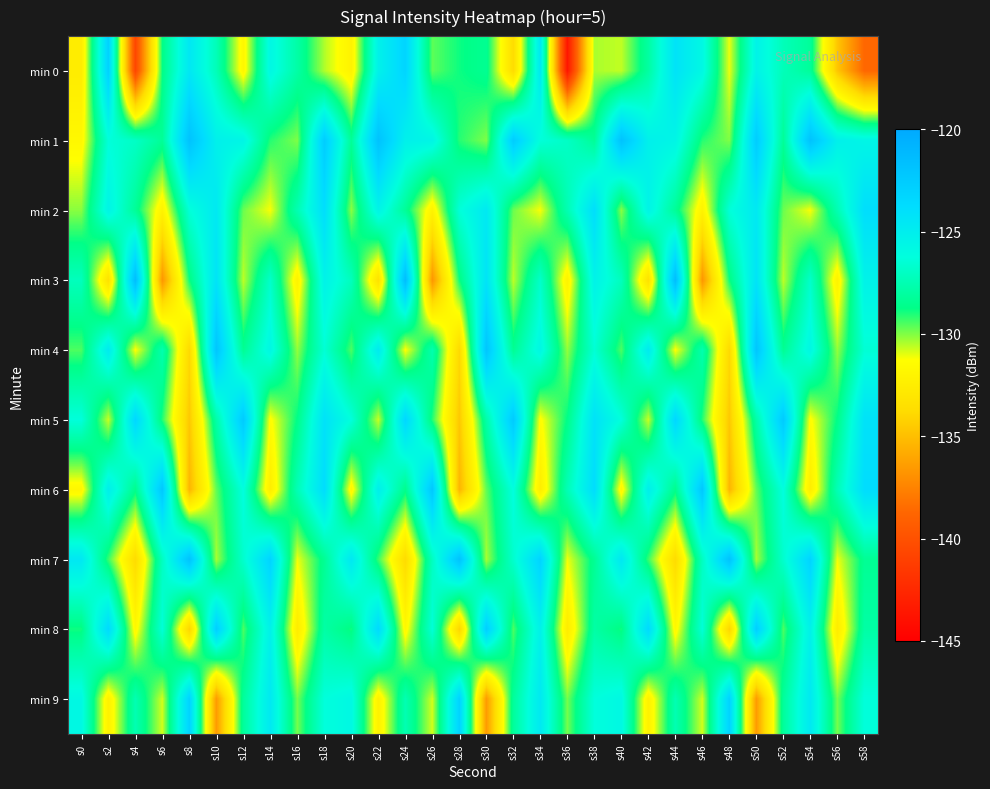

Reading left to right, what are all the values shown in this chart?

min 0: s0=-132.6	s2=-123.0	s4=-140.7	s6=-128.8	s8=-124.6	s10=-127.3	s12=-131.8	s14=-125.8	s16=-127.9	s18=-130.5	s20=-132.1	s22=-125.3	s24=-123.2	s26=-129.7	s28=-128.9	s30=-128.4	s32=-133.8	s34=-124.6	s36=-143.7	s38=-130.4	s40=-130.6	s42=-128.0	s44=-124.3	s46=-125.8	s48=-131.1	s50=-125.4	s52=-127.3	s54=-128.2	s56=-134.7	s58=-138.7
min 1: s0=-131.7	s2=-126.4	s4=-126.9	s6=-128.3	s8=-121.9	s10=-125.2	s12=-125.6	s14=-129.1	s16=-130.0	s18=-122.6	s20=-128.3	s22=-121.9	s24=-125.2	s26=-125.6	s28=-129.1	s30=-130.0	s32=-122.6	s34=-126.4	s36=-126.9	s38=-128.3	s40=-121.9	s42=-125.2	s44=-125.6	s46=-129.1	s48=-130.0	s50=-122.6	s52=-128.3	s54=-121.9	s56=-125.2	s58=-125.6
min 2: s0=-130.1	s2=-125.5	s4=-128.3	s6=-132.1	s8=-126.4	s10=-124.7	s12=-129.8	s14=-131.2	s16=-127.5	s18=-123.9	s20=-130.1	s22=-125.5	s24=-128.3	s26=-132.1	s28=-126.4	s30=-124.7	s32=-129.8	s34=-131.2	s36=-127.5	s38=-123.9	s40=-130.1	s42=-125.5	s44=-128.3	s46=-132.1	s48=-126.4	s50=-124.7	s52=-129.8	s54=-131.2	s56=-127.5	s58=-123.9
min 3: s0=-127.2	s2=-133.4	s4=-121.5	s6=-136.7	s8=-128.9	s10=-124.3	s12=-130.6	s14=-126.8	s16=-132.1	s18=-125.4	s20=-127.2	s22=-133.4	s24=-121.5	s26=-136.7	s28=-128.9	s30=-124.3	s32=-130.6	s34=-126.8	s36=-132.1	s38=-125.4	s40=-127.2	s42=-133.4	s44=-121.5	s46=-136.7	s48=-128.9	s50=-124.3	s52=-130.6	s54=-126.8	s56=-132.1	s58=-125.4
min 4: s0=-129.5	s2=-124.8	s4=-131.3	s6=-127.6	s8=-133.9	s10=-122.1	s12=-128.4	s14=-125.7	s16=-130.2	s18=-126.5	s20=-129.5	s22=-124.8	s24=-131.3	s26=-127.6	s28=-133.9	s30=-122.1	s32=-128.4	s34=-125.7	s36=-130.2	s38=-126.5	s40=-129.5	s42=-124.8	s44=-131.3	s46=-127.6	s48=-133.9	s50=-122.1	s52=-128.4	s54=-125.7	s56=-130.2	s58=-126.5
min 5: s0=-126.3	s2=-130.7	s4=-123.4	s6=-129.1	s8=-134.6	s10=-127.8	s12=-122.5	s14=-131.4	s16=-128.7	s18=-124.2	s20=-126.3	s22=-130.7	s24=-123.4	s26=-129.1	s28=-134.6	s30=-127.8	s32=-122.5	s34=-131.4	s36=-128.7	s38=-124.2	s40=-126.3	s42=-130.7	s44=-123.4	s46=-129.1	s48=-134.6	s50=-127.8	s52=-122.5	s54=-131.4	s56=-128.7	s58=-124.2
min 6: s0=-131.8	s2=-125.1	s4=-128.6	s6=-122.3	s8=-135.4	s10=-129.7	s12=-126.2	s14=-132.5	s16=-127.4	s18=-123.8	s20=-131.8	s22=-125.1	s24=-128.6	s26=-122.3	s28=-135.4	s30=-129.7	s32=-126.2	s34=-132.5	s36=-127.4	s38=-123.8	s40=-131.8	s42=-125.1	s44=-128.6	s46=-122.3	s48=-135.4	s50=-129.7	s52=-126.2	s54=-132.5	s56=-127.4	s58=-123.8
min 7: s0=-124.6	s2=-129.3	s4=-133.8	s6=-127.1	s8=-121.9	s10=-130.4	s12=-126.7	s14=-123.2	s16=-131.1	s18=-128.4	s20=-124.6	s22=-129.3	s24=-133.8	s26=-127.1	s28=-121.9	s30=-130.4	s32=-126.7	s34=-123.2	s36=-131.1	s38=-128.4	s40=-124.6	s42=-129.3	s44=-133.8	s46=-127.1	s48=-121.9	s50=-130.4	s52=-126.7	s54=-123.2	s56=-131.1	s58=-128.4
min 8: s0=-128.9	s2=-123.6	s4=-131.7	s6=-126.4	s8=-134.1	s10=-122.8	s12=-129.5	s14=-125.3	s16=-132.6	s18=-127.9	s20=-128.9	s22=-123.6	s24=-131.7	s26=-126.4	s28=-134.1	s30=-122.8	s32=-129.5	s34=-125.3	s36=-132.6	s38=-127.9	s40=-128.9	s42=-123.6	s44=-131.7	s46=-126.4	s48=-134.1	s50=-122.8	s52=-129.5	s54=-125.3	s56=-132.6	s58=-127.9
min 9: s0=-125.8	s2=-132.2	s4=-127.5	s6=-130.8	s8=-123.1	s10=-136.5	s12=-128.2	s14=-124.7	s16=-129.9	s18=-126.3	s20=-125.8	s22=-132.2	s24=-127.5	s26=-130.8	s28=-123.1	s30=-136.5	s32=-128.2	s34=-124.7	s36=-129.9	s38=-126.3	s40=-125.8	s42=-132.2	s44=-127.5	s46=-130.8	s48=-123.1	s50=-136.5	s52=-128.2	s54=-124.7	s56=-129.9	s58=-126.3